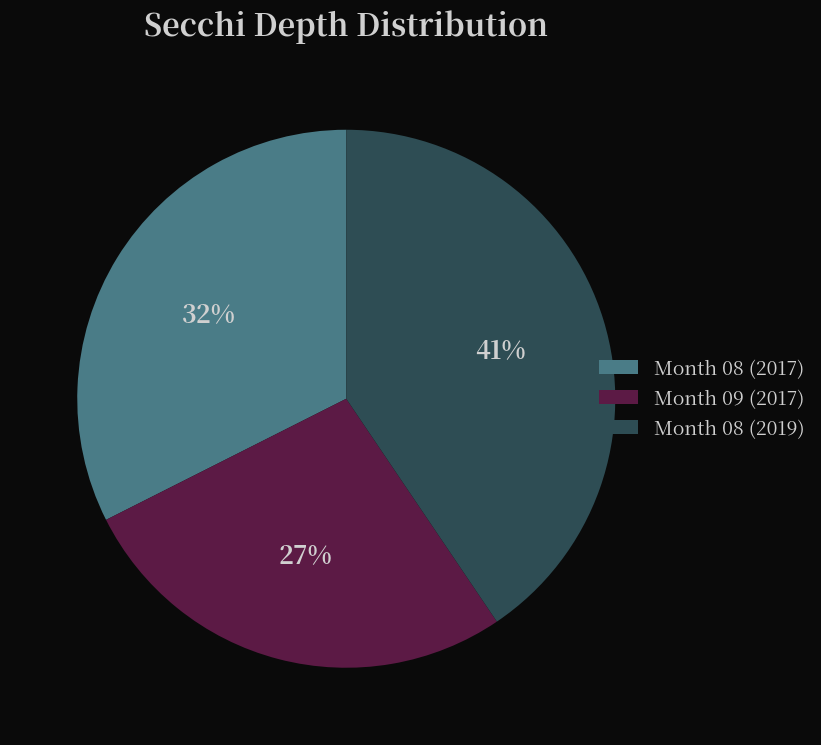

Is it true that Month 08 (2017) is 40% of the pie?

False